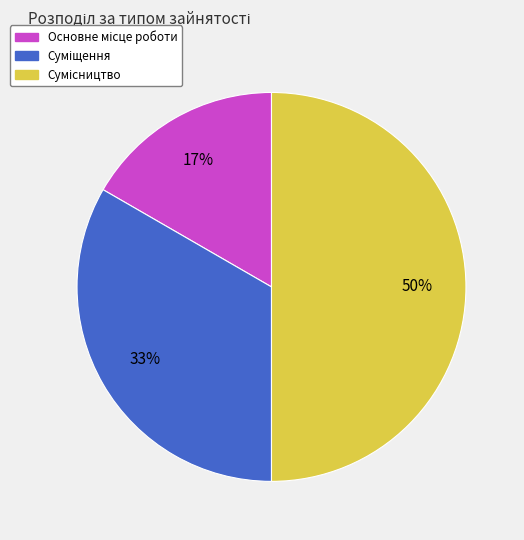

To the nearest percent, what is the difference between the largest and smallest slice percentages?

33%